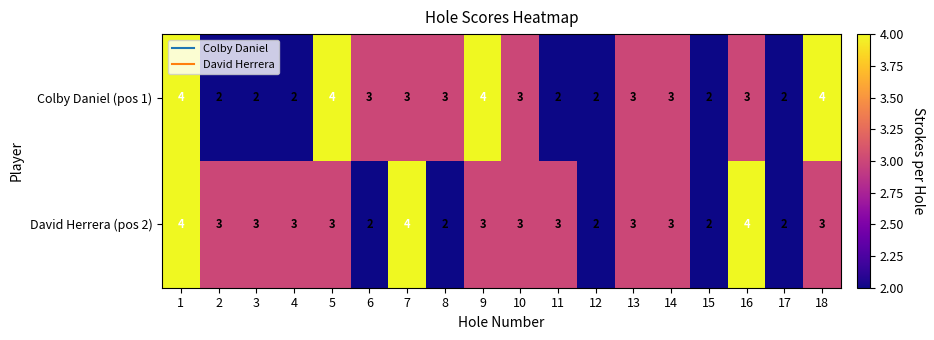

What is the minimum value shown in the chart?

2